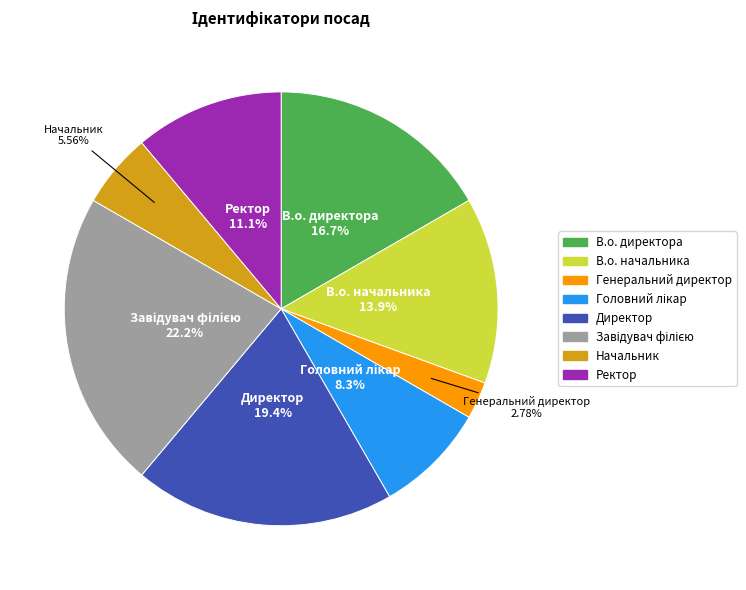

To the nearest percent, what is the difference between the largest and smallest slice percentages?

19%